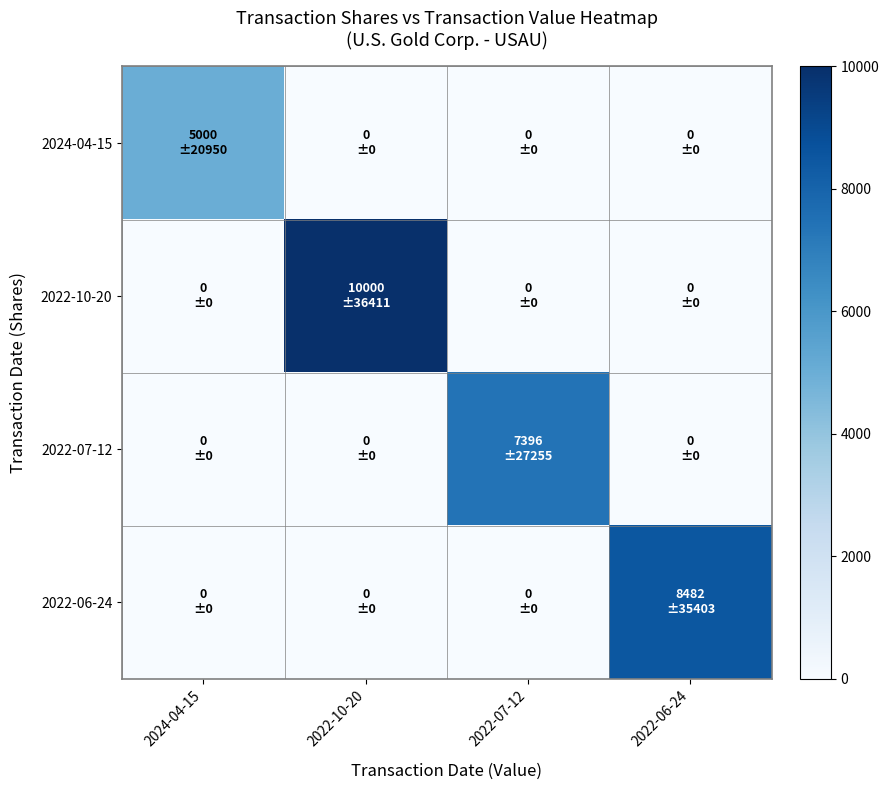

Reading right to left, what are all the values shown in this chart?

2024-04-15: 2022-06-24=0	2022-07-12=0	2022-10-20=0	2024-04-15=5000
2022-10-20: 2022-06-24=0	2022-07-12=0	2022-10-20=10000	2024-04-15=0
2022-07-12: 2022-06-24=0	2022-07-12=7396	2022-10-20=0	2024-04-15=0
2022-06-24: 2022-06-24=8482	2022-07-12=0	2022-10-20=0	2024-04-15=0